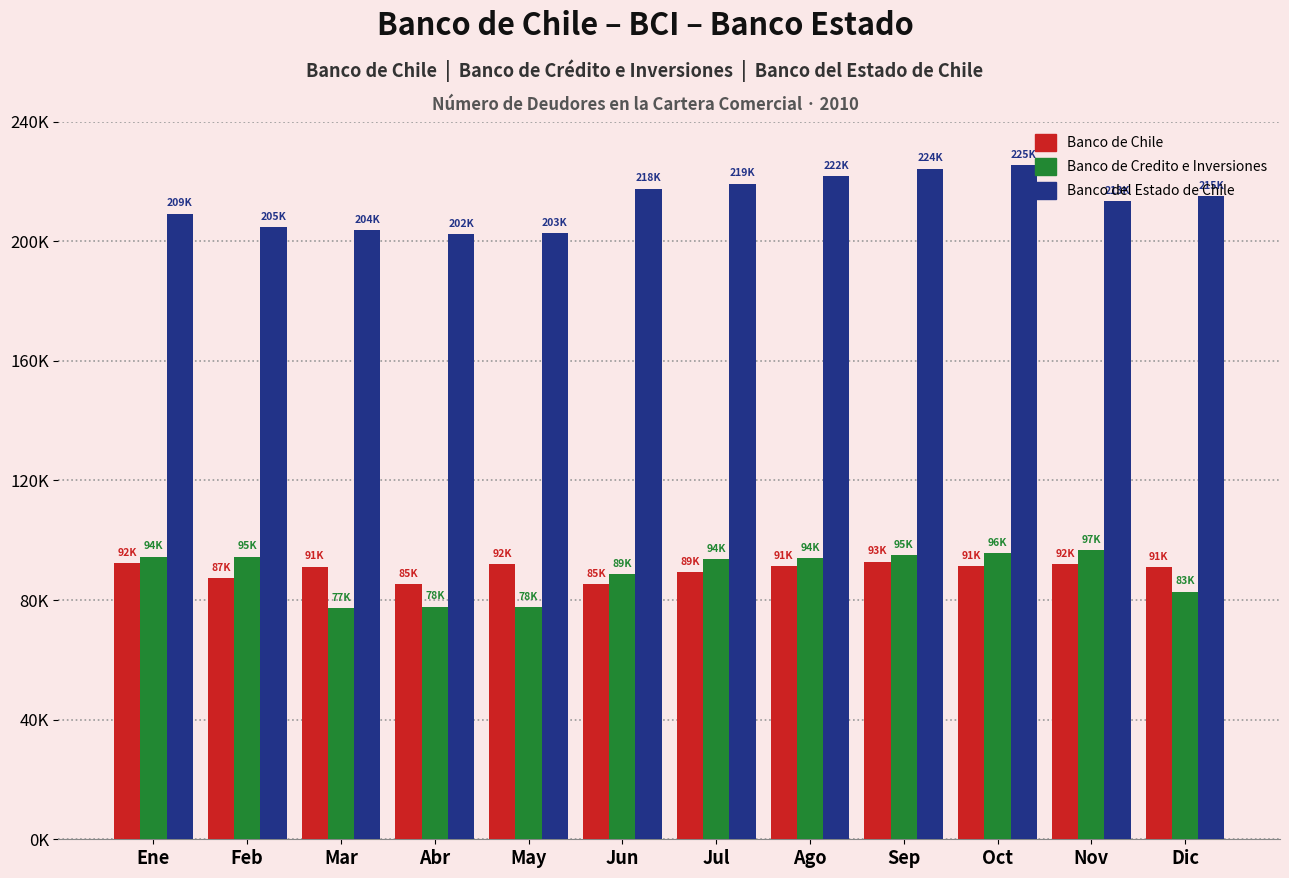

Where does the Banco del Estado de Chile series first go above 214947?

Jun